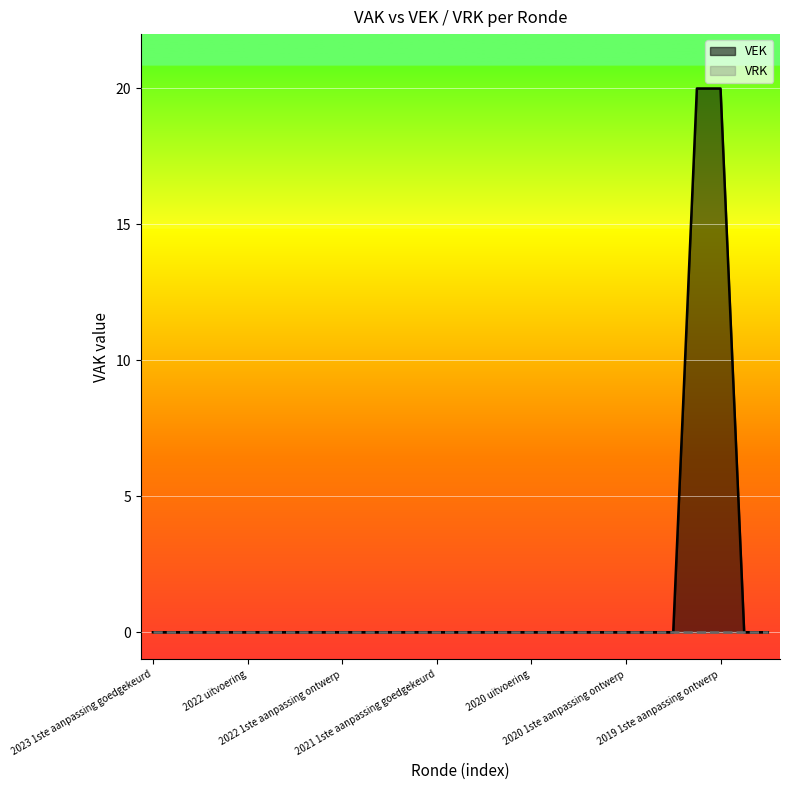

Which series has the largest range (max minus min)?

VEK